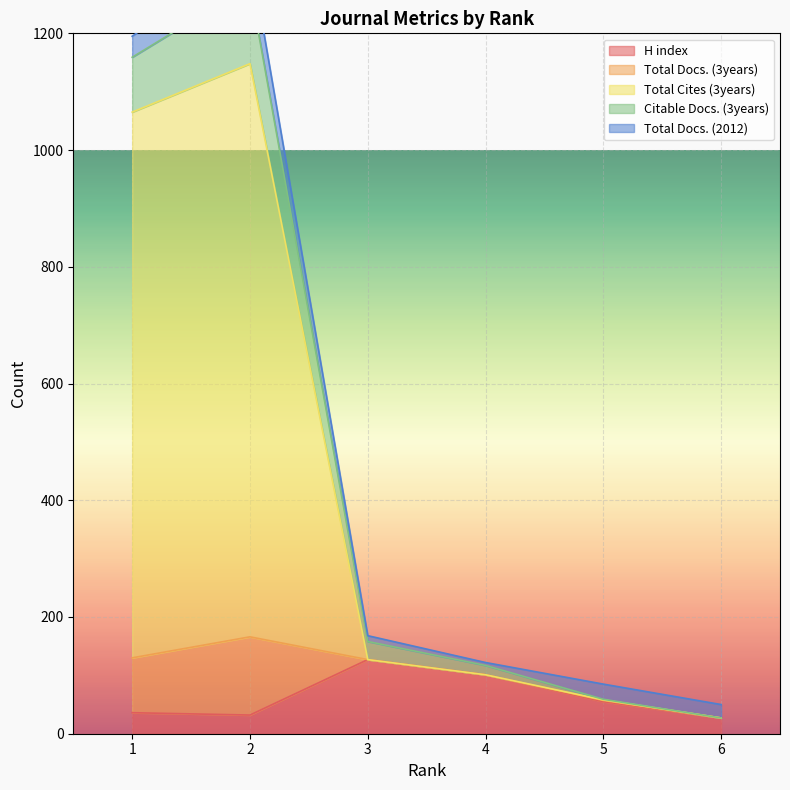

What is the minimum value shown in the chart?

27